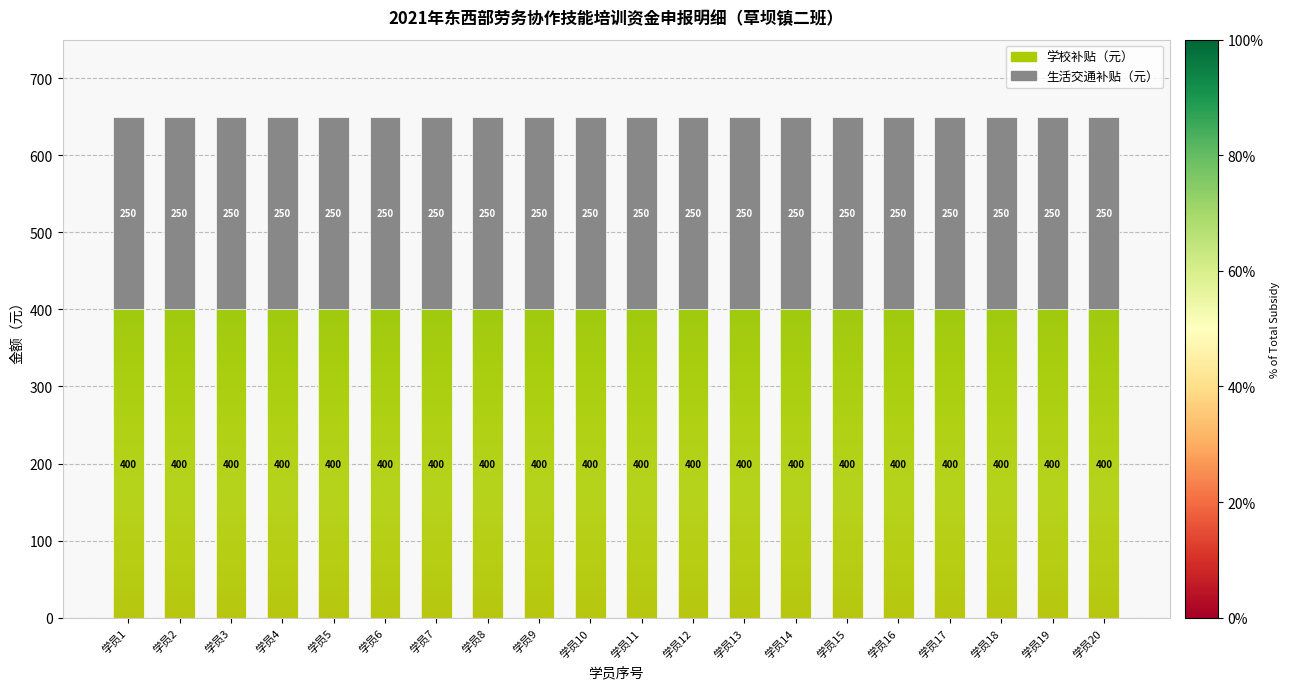

What is the total value across all series at 学员7?

650